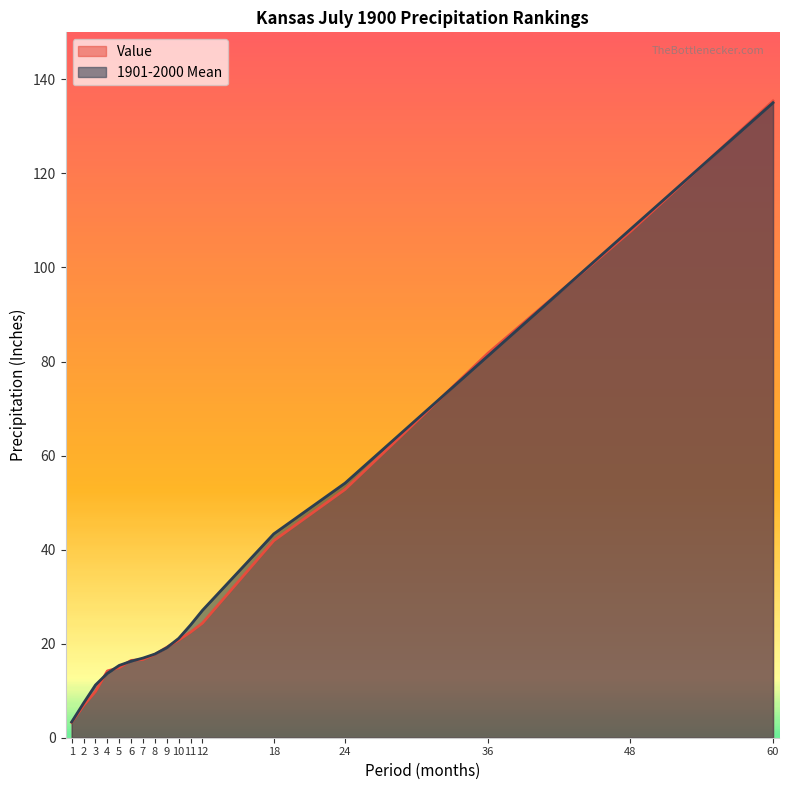

How many times do Value and 1901-2000 Mean cross each other?

9